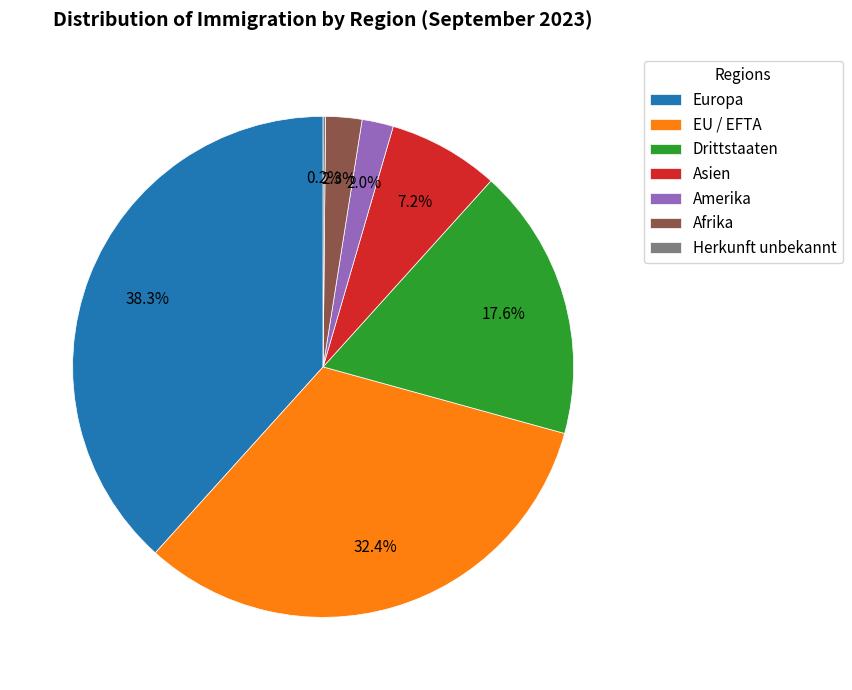

True or false: Europa accounts for 38% of the total.

True